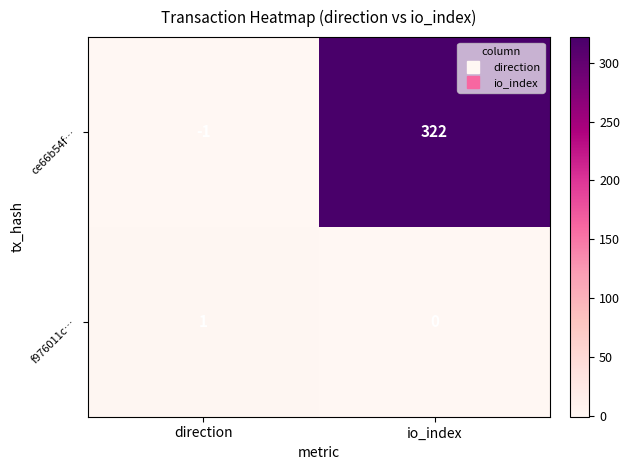

What is the difference between the maximum and minimum values in the ce66b54f… series?

323